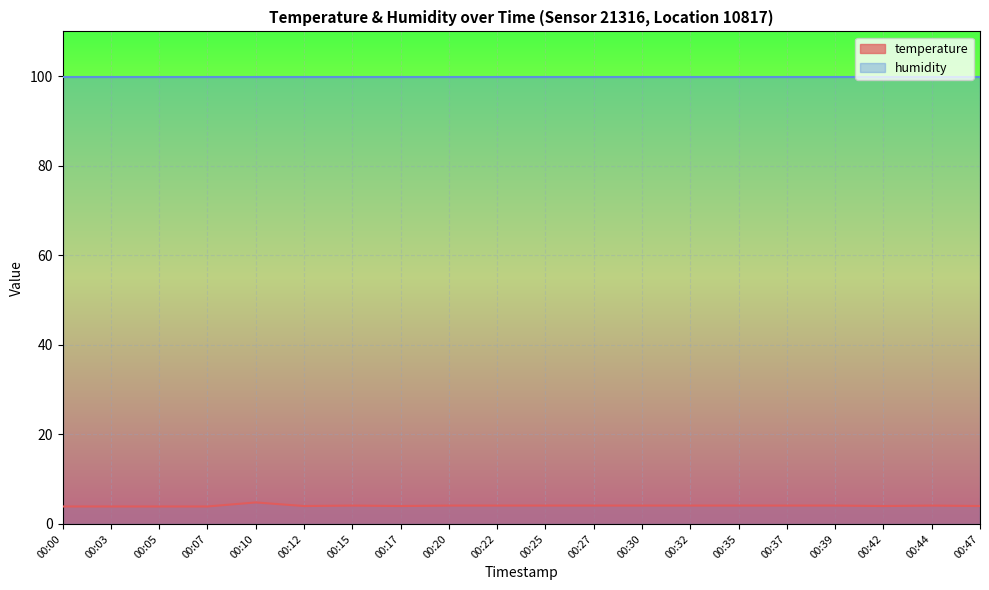

Count the values in the range 4 to 5.

16